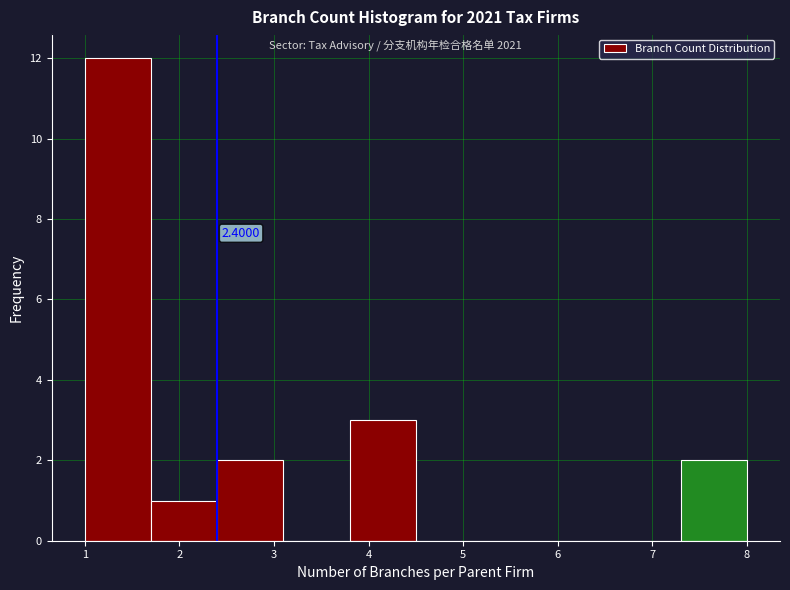

Over which range of the x-axis is the bar tallest?

1.0 to 1.7